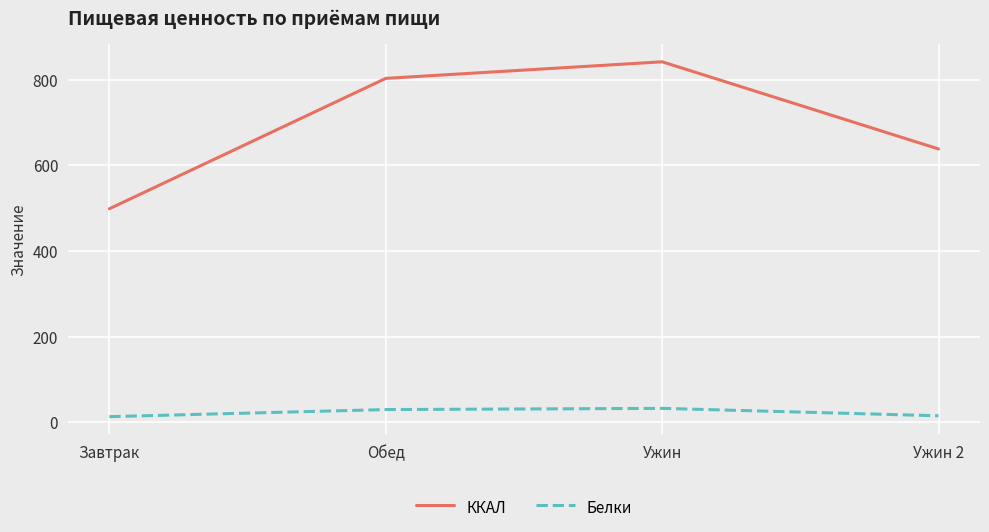

Where is the first local maximum for ККАЛ?

Ужин